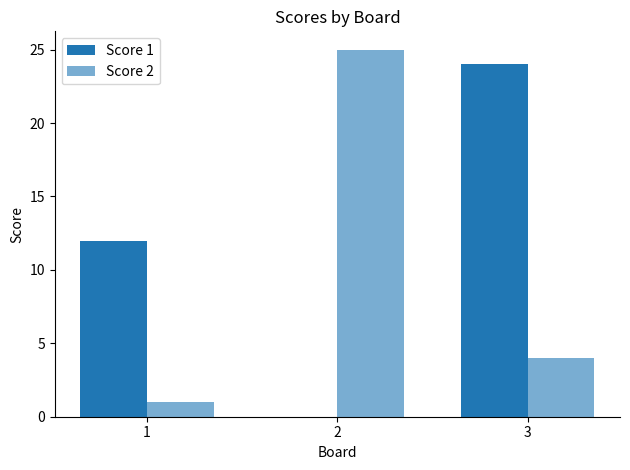

The value of Score 2 at 2 is 44. True or false?

False